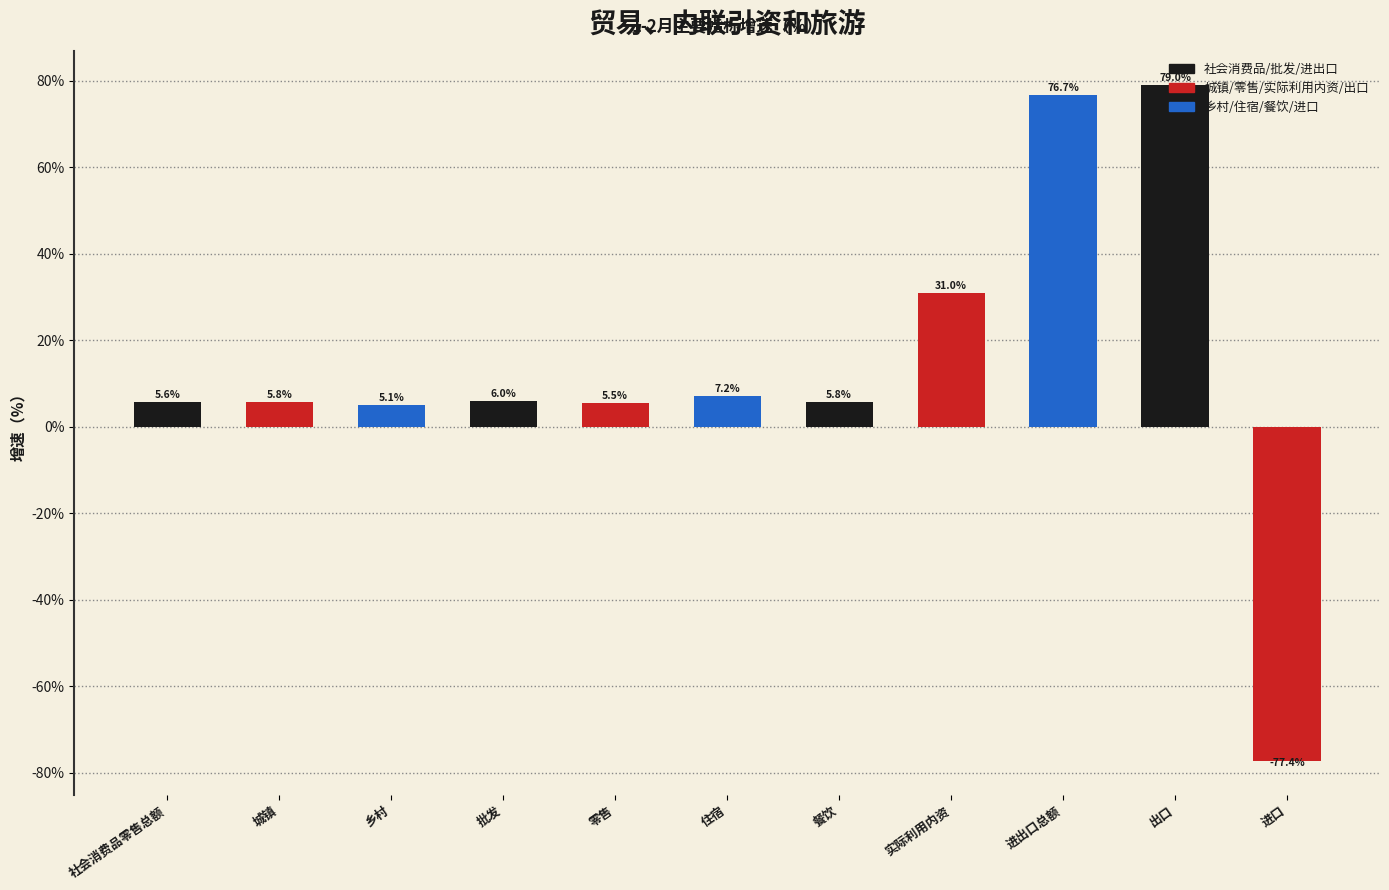

What is the difference between the values at 乡村 and 实际利用内资?

25.9